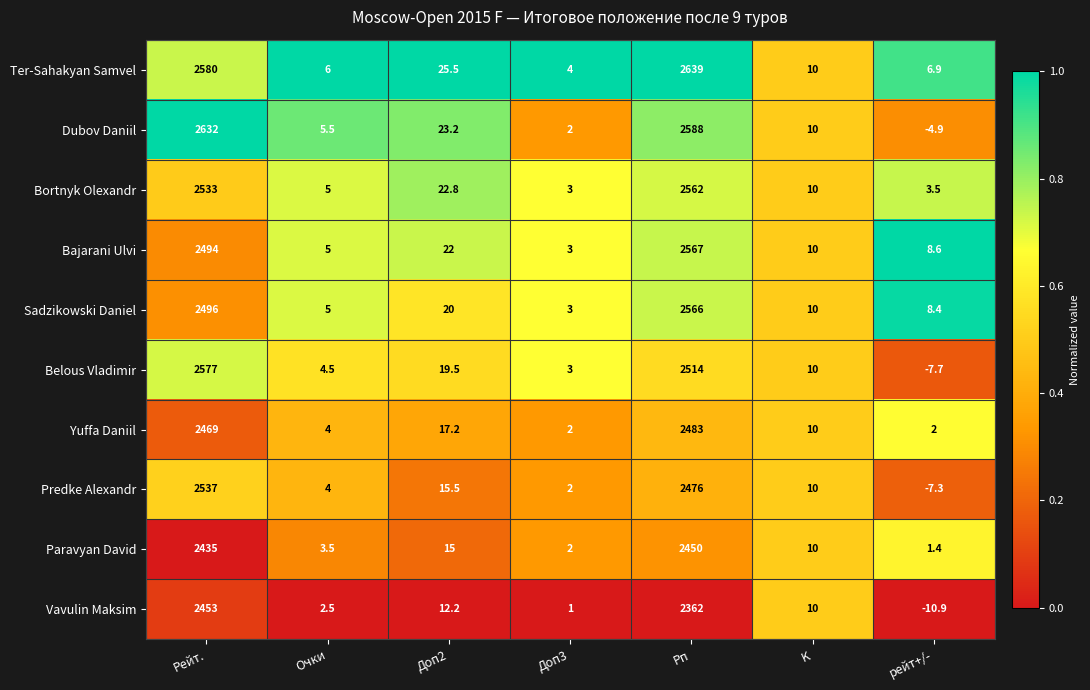

How many series are shown in this chart?

10